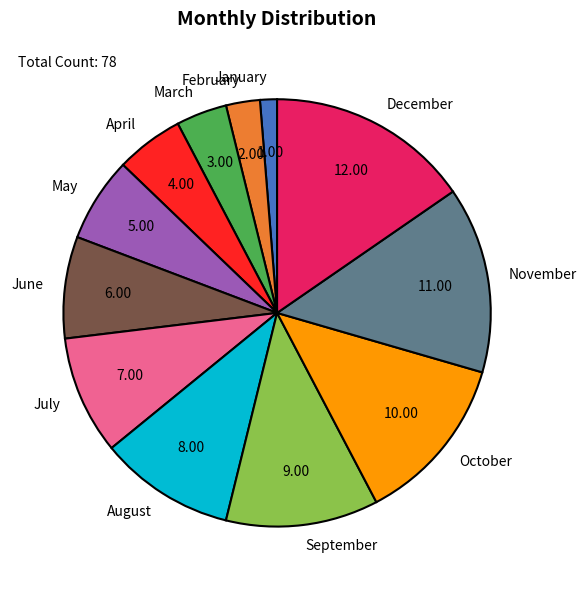

Which has a higher value, February or December?

December